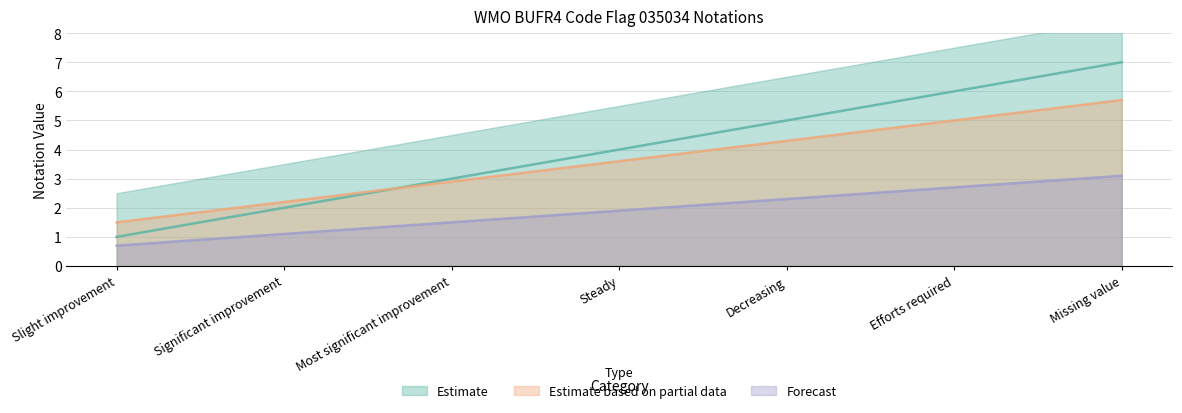

Is it true that notation equals 8.9 at Decreasing?

False